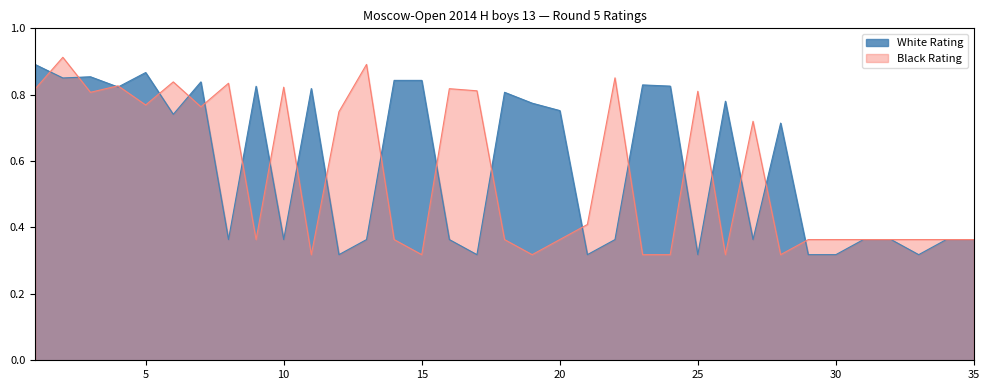

Where is White Rating nearest to the value 0?

12